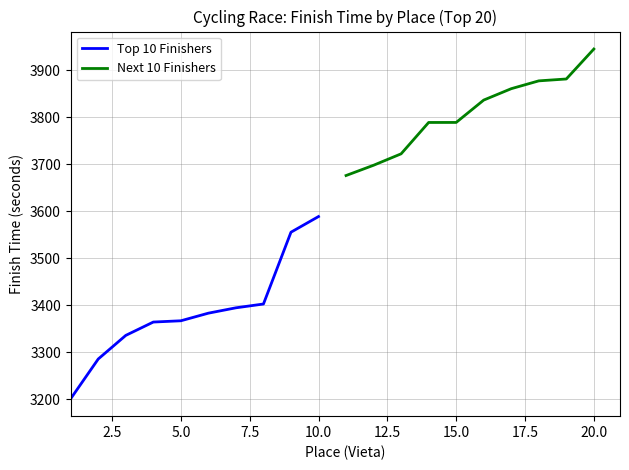

True or false: Next 10 Finishers has more than 1 interior local peaks.

False